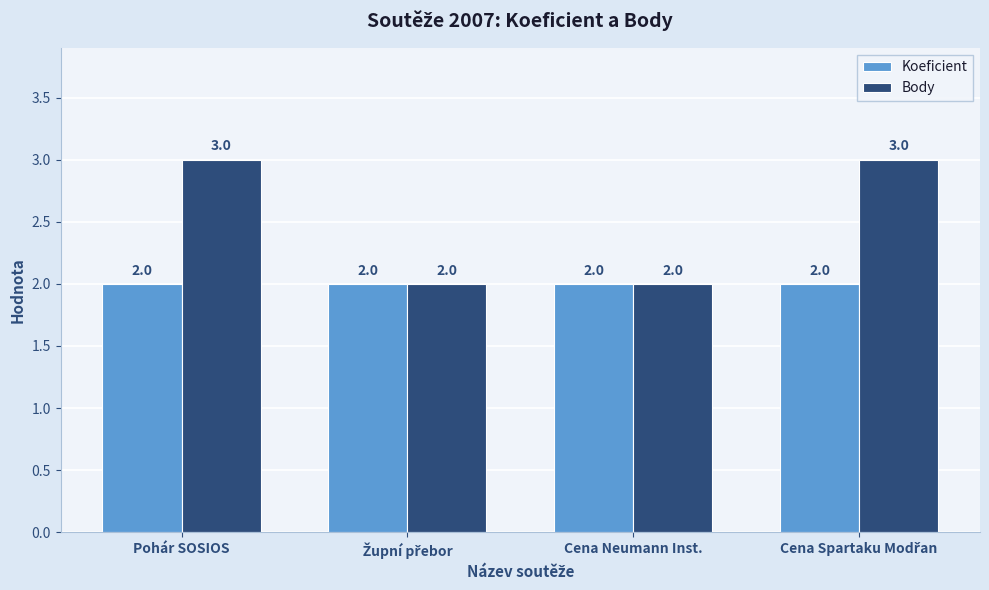

What is the minimum value shown in the chart?

2